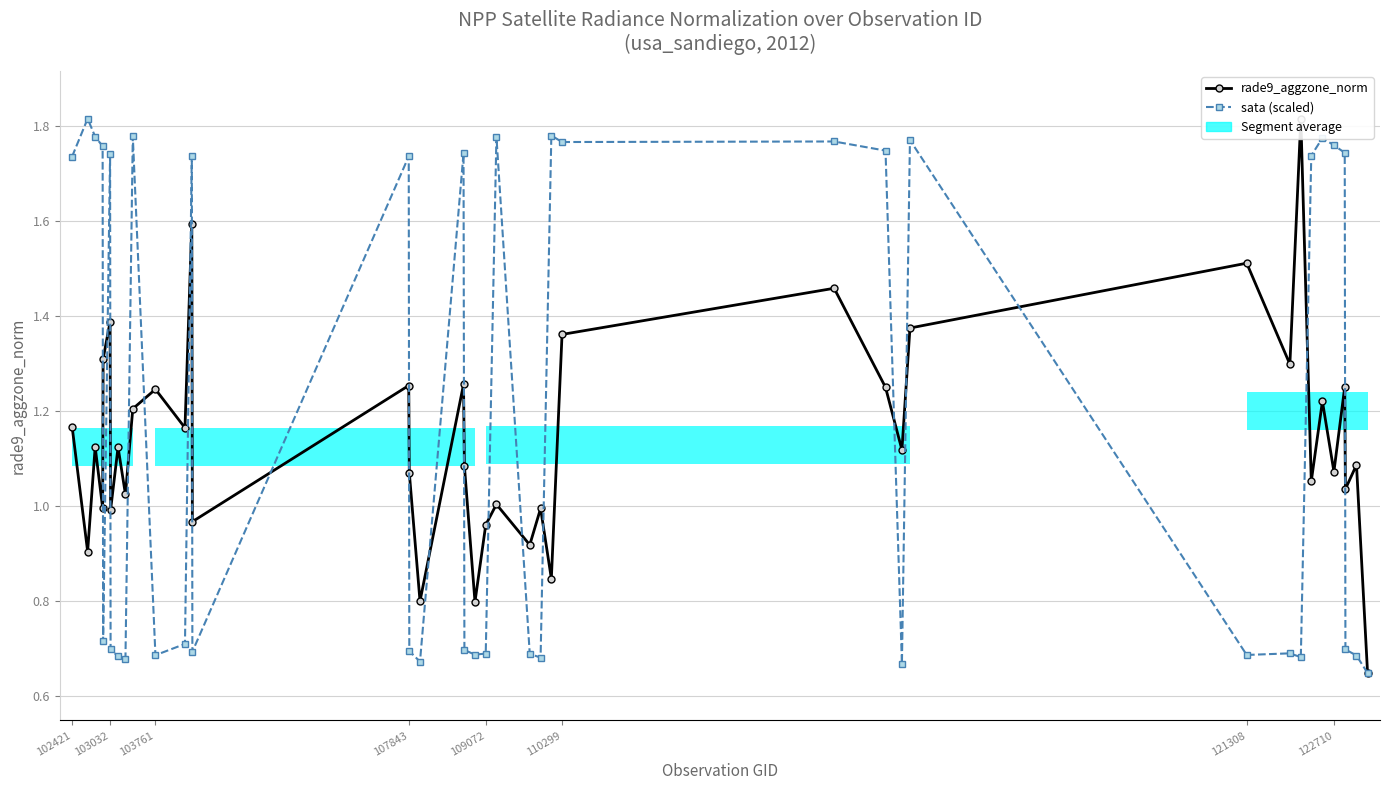

Which series ends up on top after the final intersection of rade9_aggzone_norm and sata (scaled)?

rade9_aggzone_norm